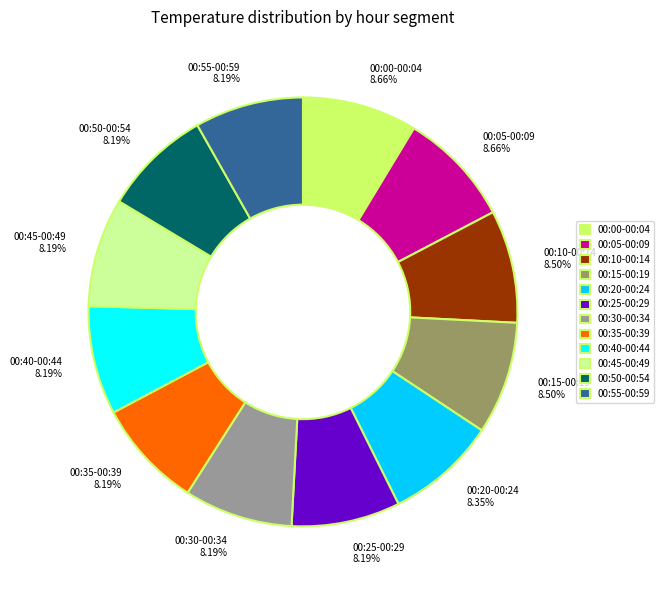

Combined, do 00:15-00:19 8.50% and 00:45-00:49 8.19% account for over 50%?

No